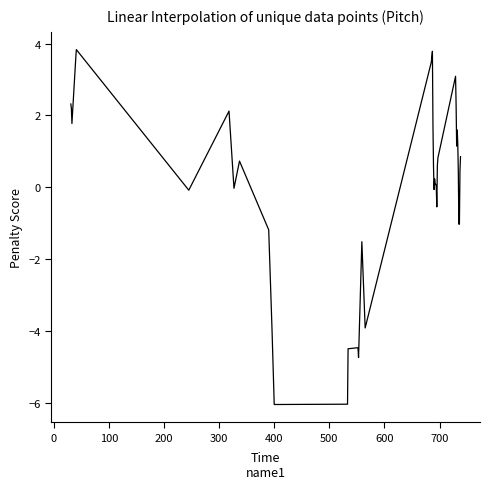

What is the difference between the maximum and minimum values?

9.9